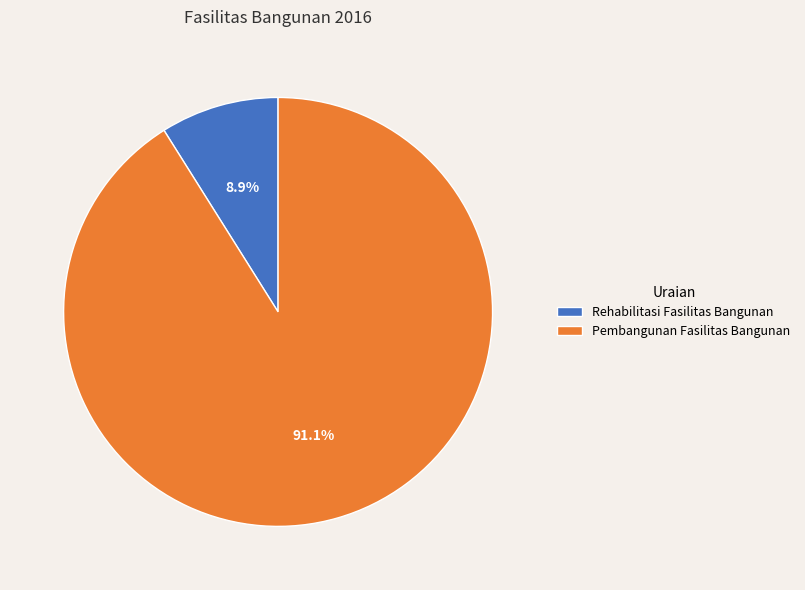

How many slices are in this pie chart?

2